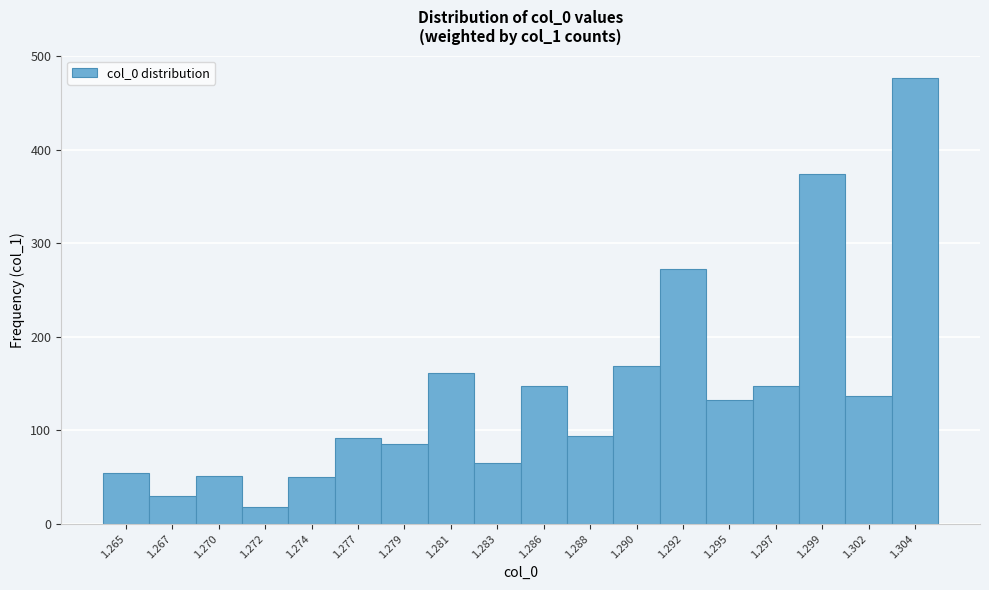

What is the change in value from 1.274 to 1.292?

+223